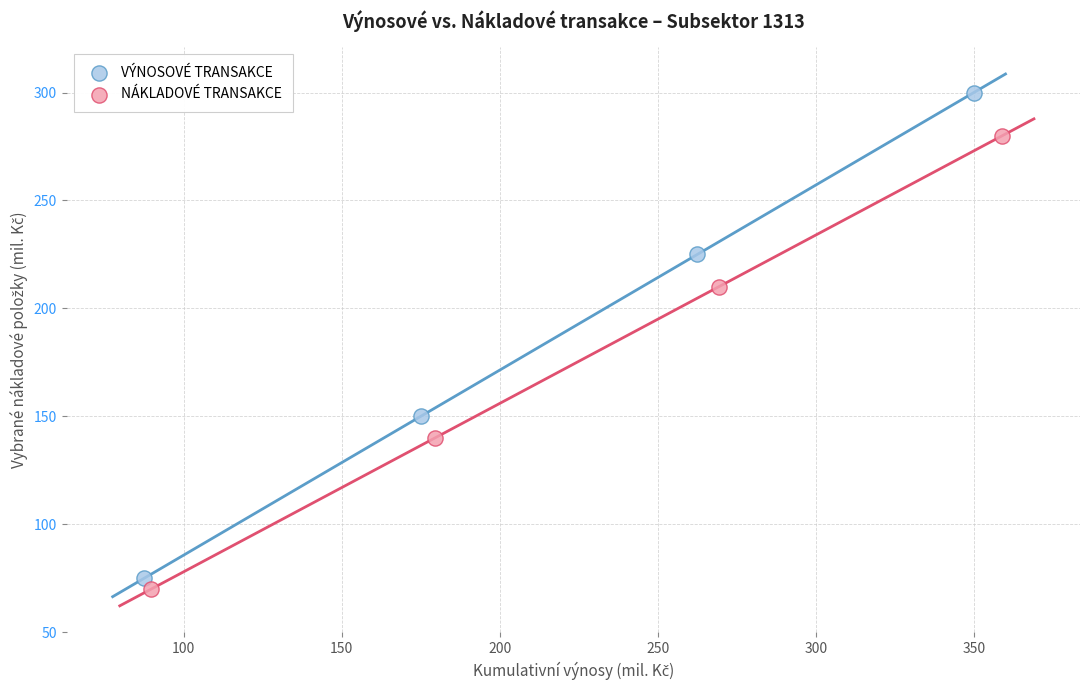

What are all the series names shown in the legend?

VÝNOSOVÉ TRANSAKCE, NÁKLADOVÉ TRANSAKCE